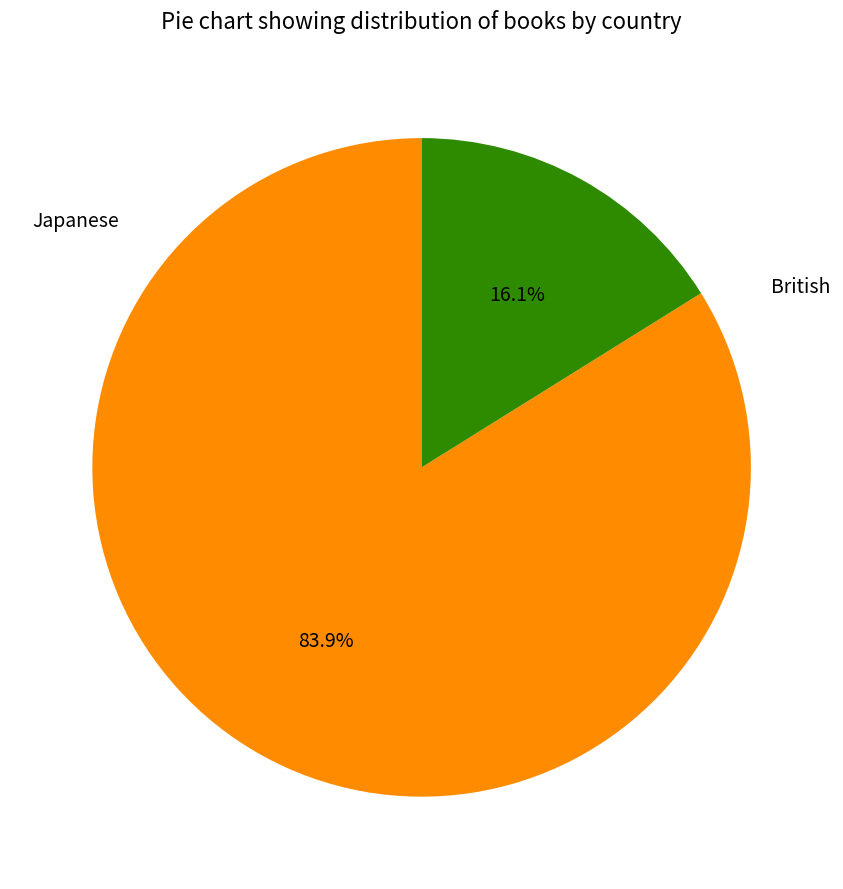

The British slice represents 73% of the pie. True or false?

False